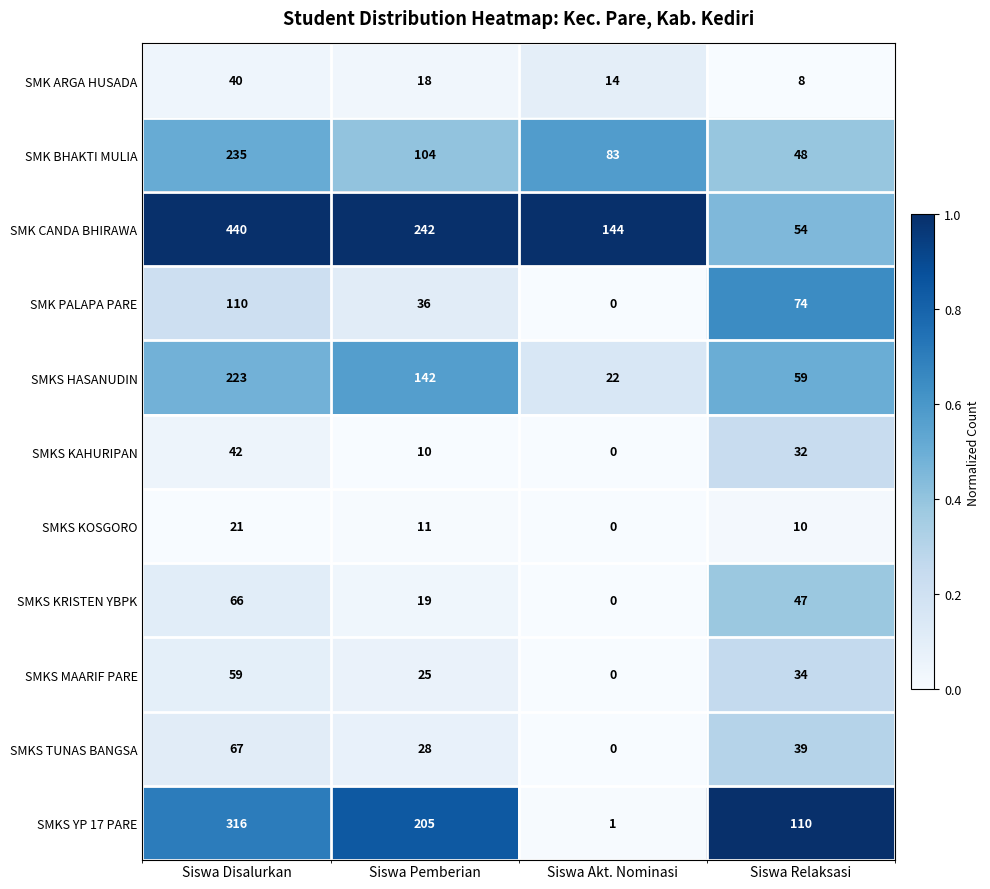

What is the spread (max minus min) of values at Siswa Disalurkan?

419